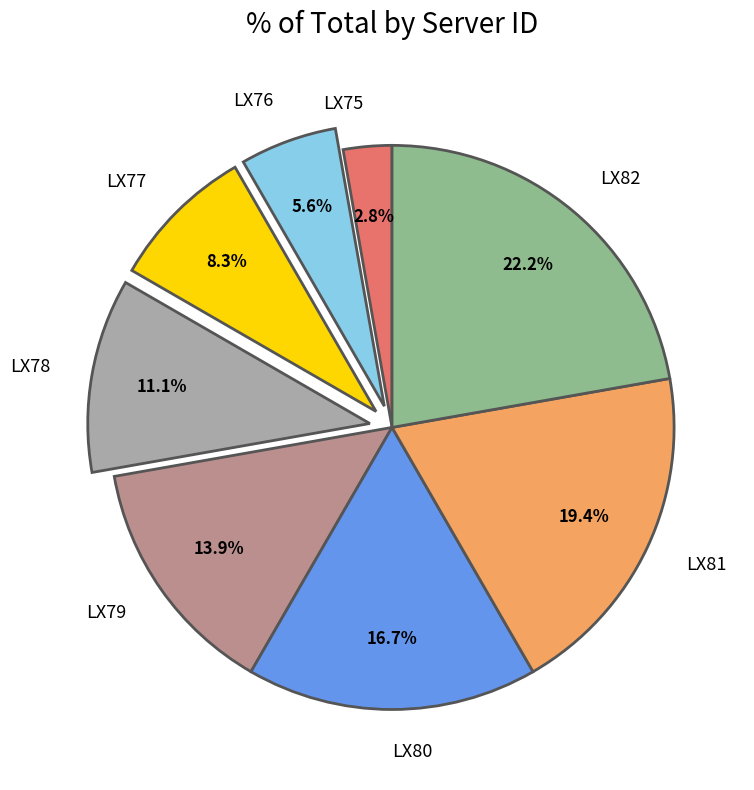

True or false: LX75 accounts for 12% of the total.

False